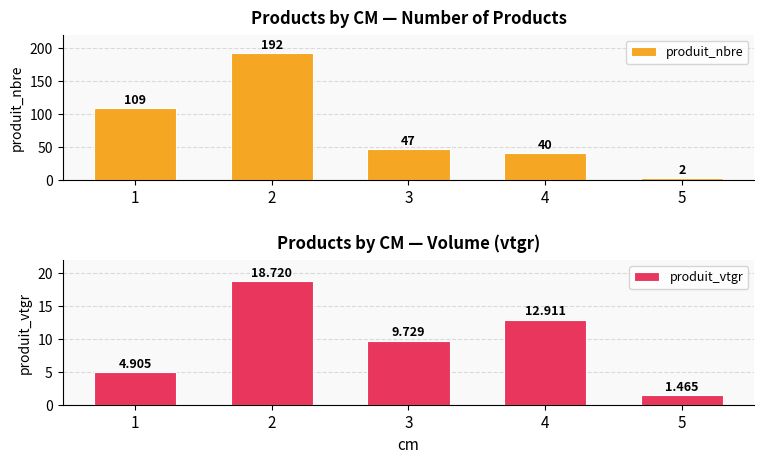

What are all the series names shown in the legend?

produit_nbre, produit_vtgr